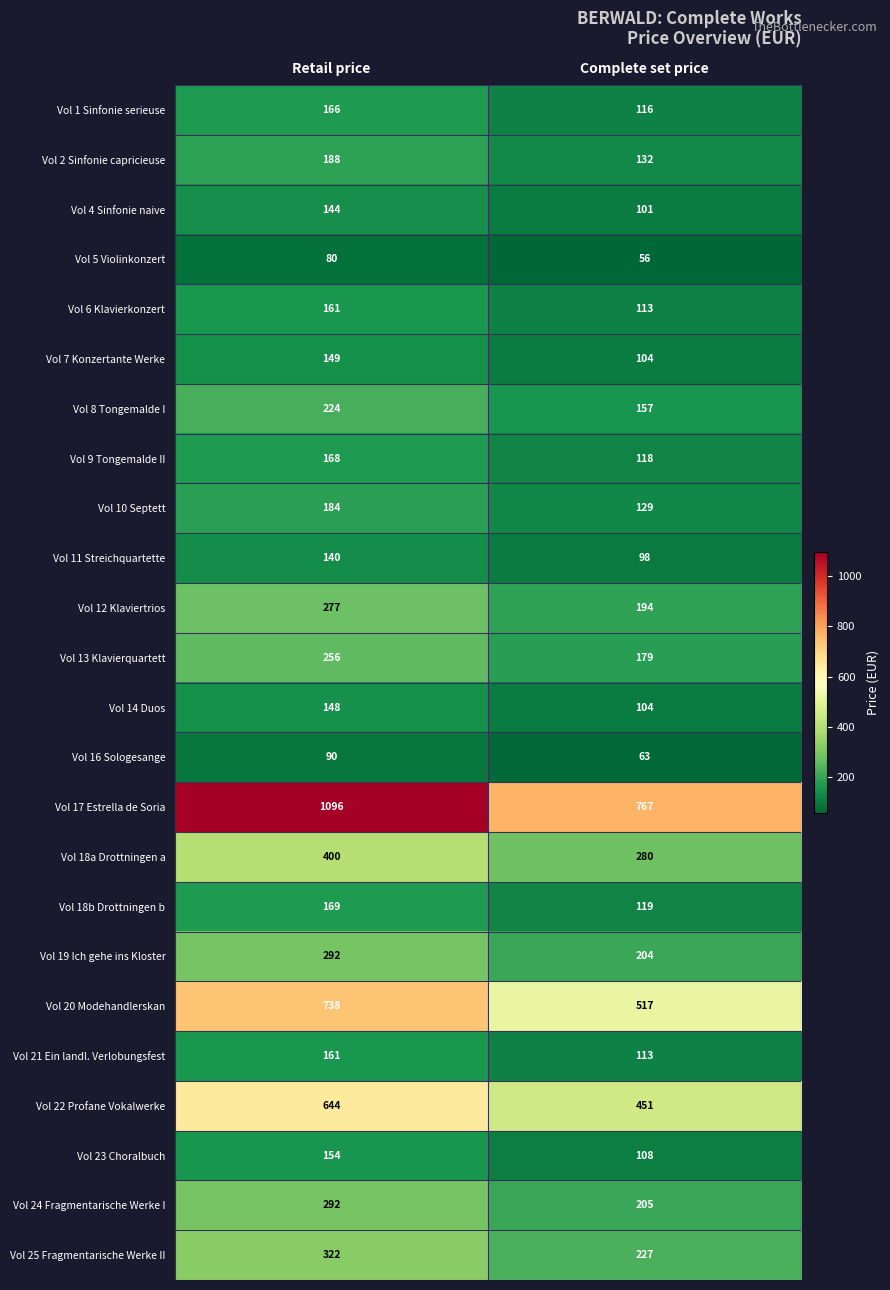

List the labels in order of Vol 24 Fragmentarische Werke I value, smallest first.

Complete set price, Retail price